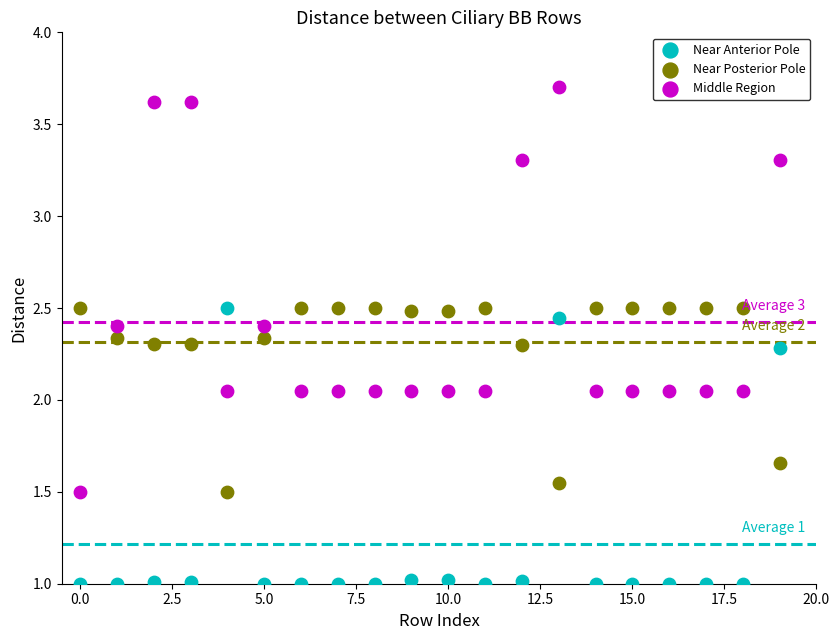

Which series has the widest spread of Y values?

Middle Region